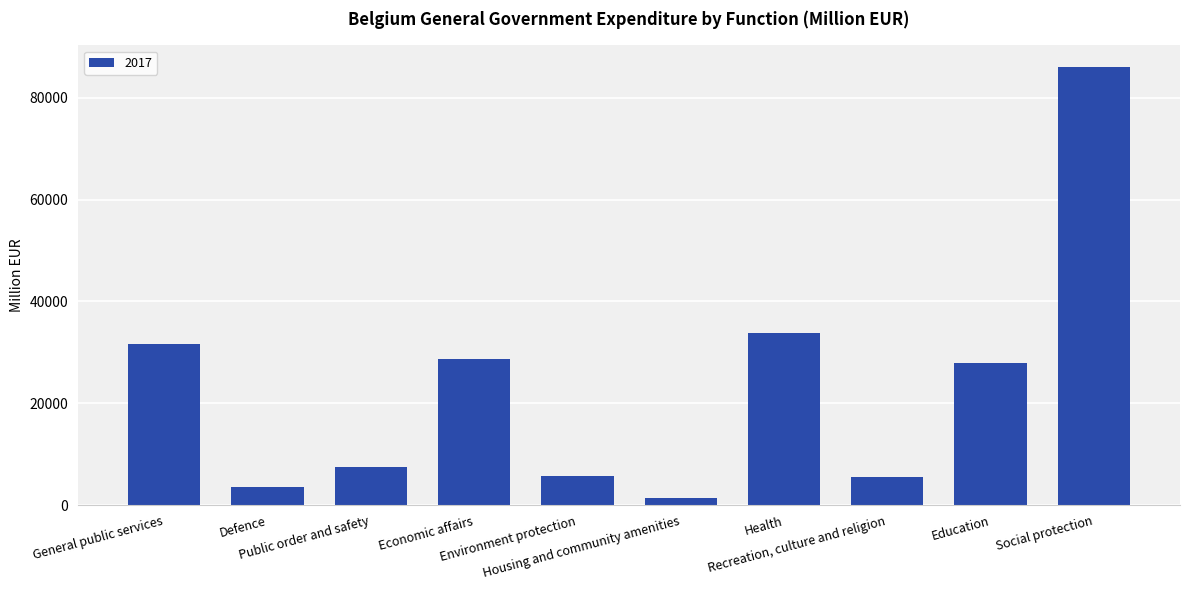

Are the bars horizontal?

No